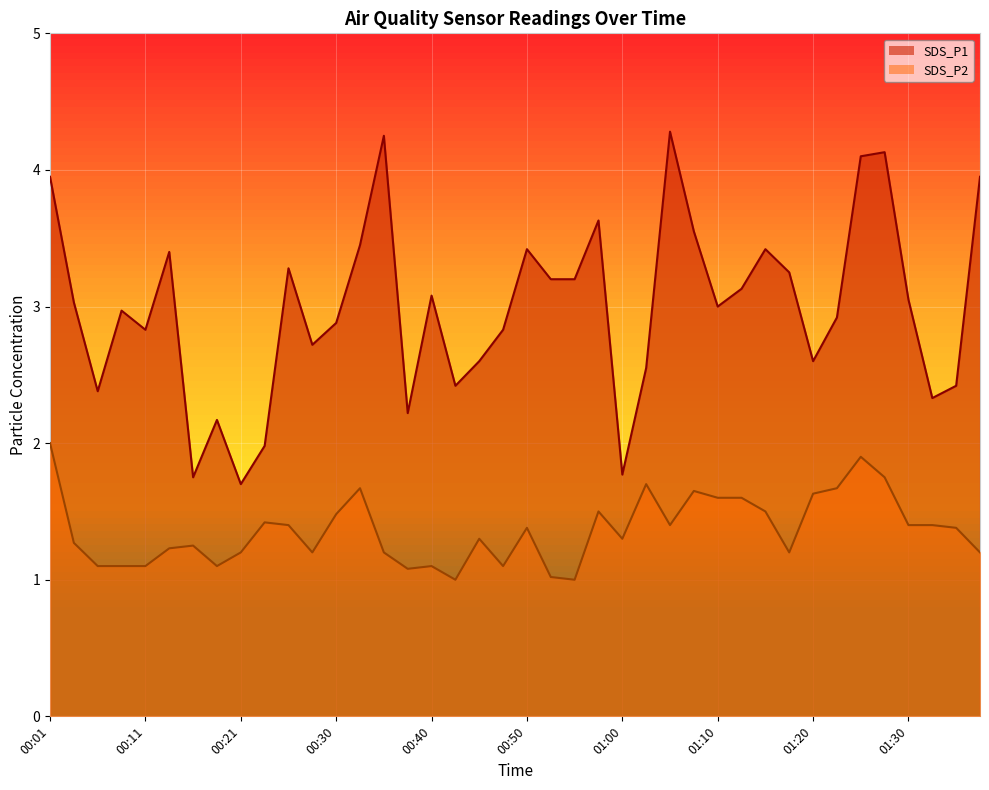

Is it true that SDS_P1 equals 4.0 at 00:01?

True